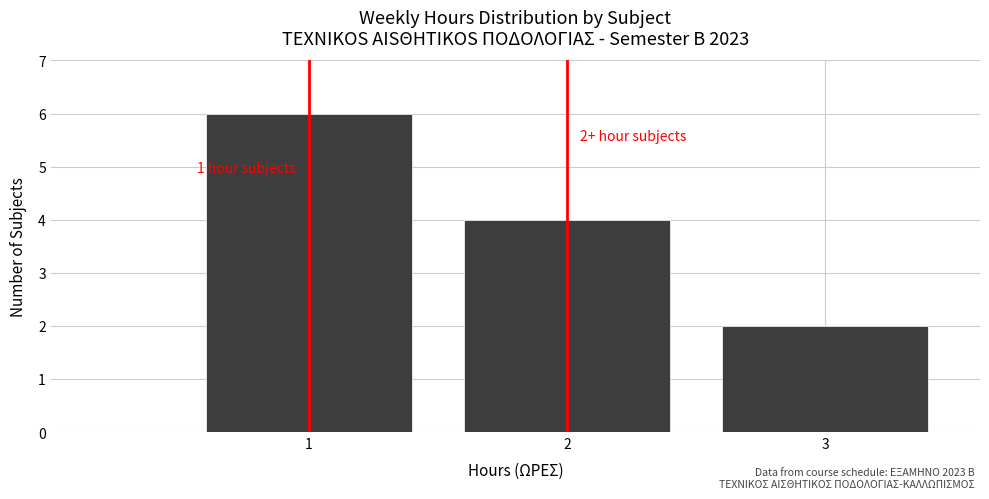

Reading left to right, extract all data points from this chart.

6	4	2